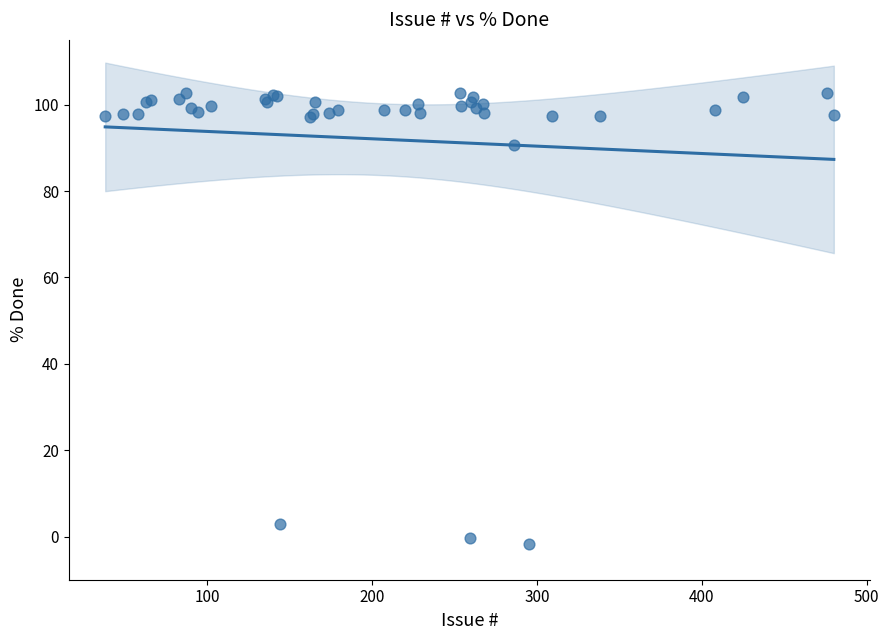

What Y value in the scatter plot is closest to 50?

90.6